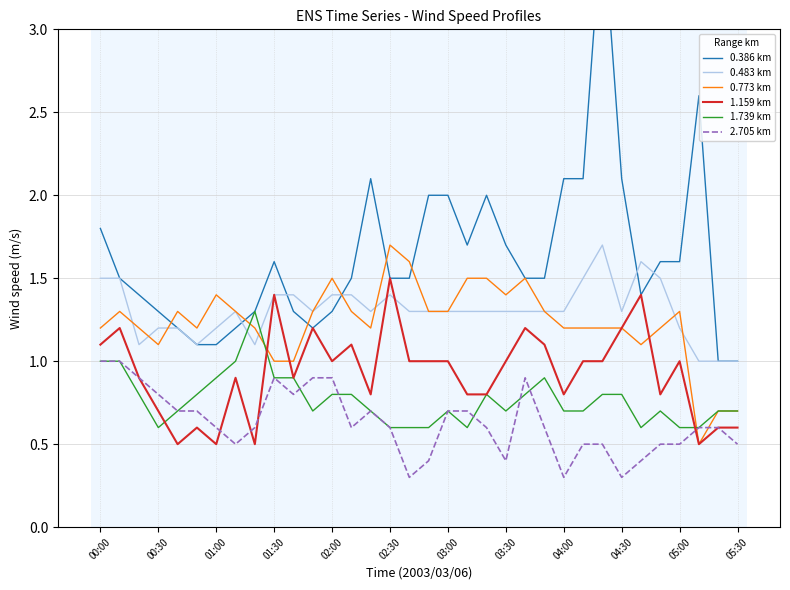

True or false: 1.159 km has a value of 1.2 at 04:30.

True